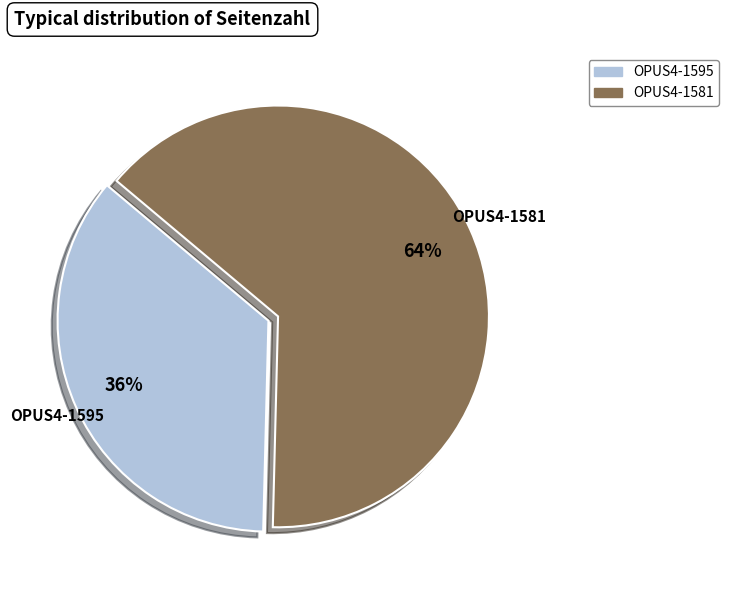

Which category has the smallest portion of the pie?

OPUS4-1595